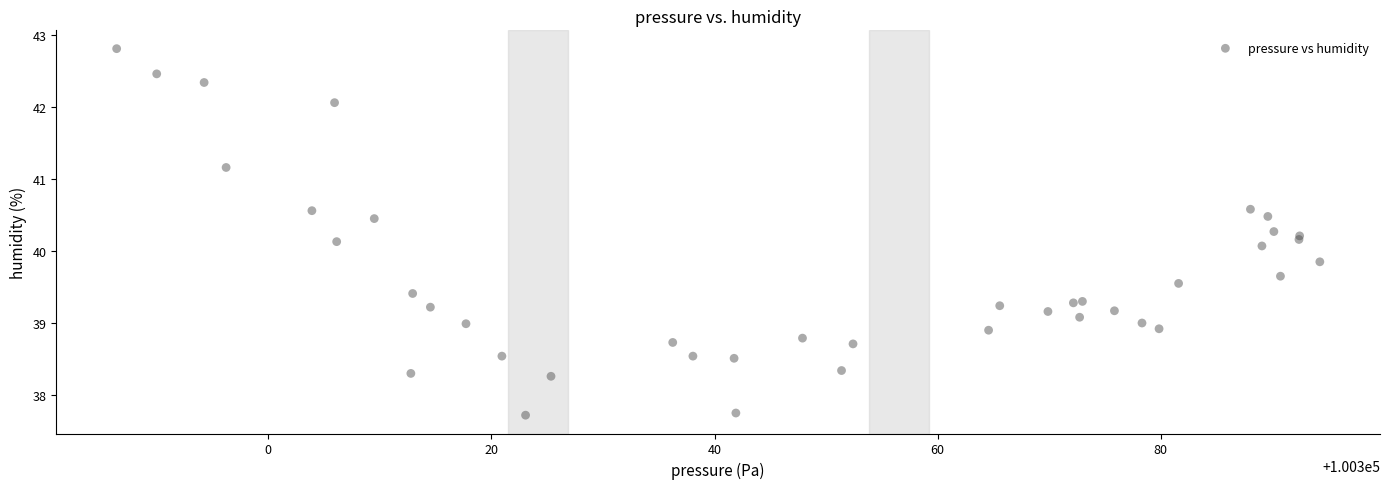

What Y value in the scatter plot is closest to 40?

40.1